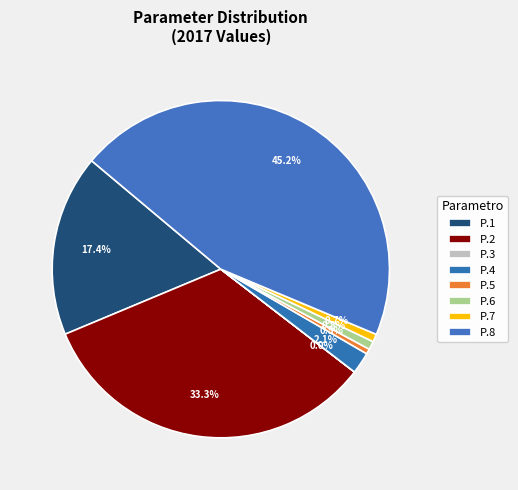

Do P.6 and P.1 together represent more than half of the pie?

No